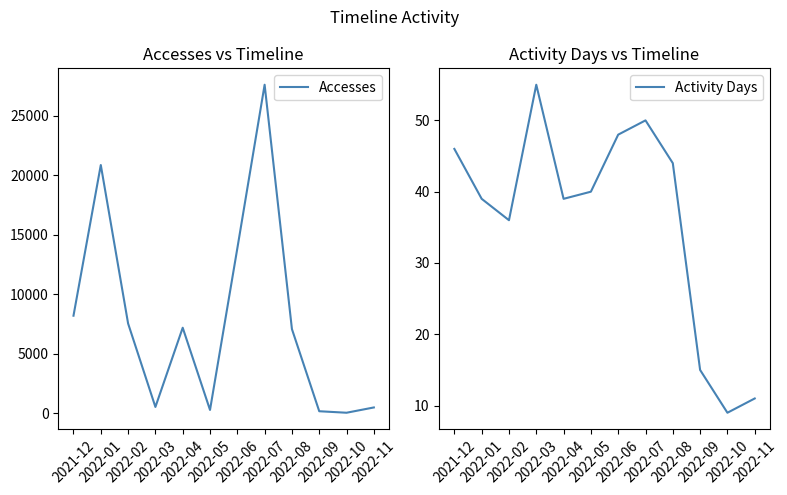

What value does the Accesses series have at 2022-07?

27587